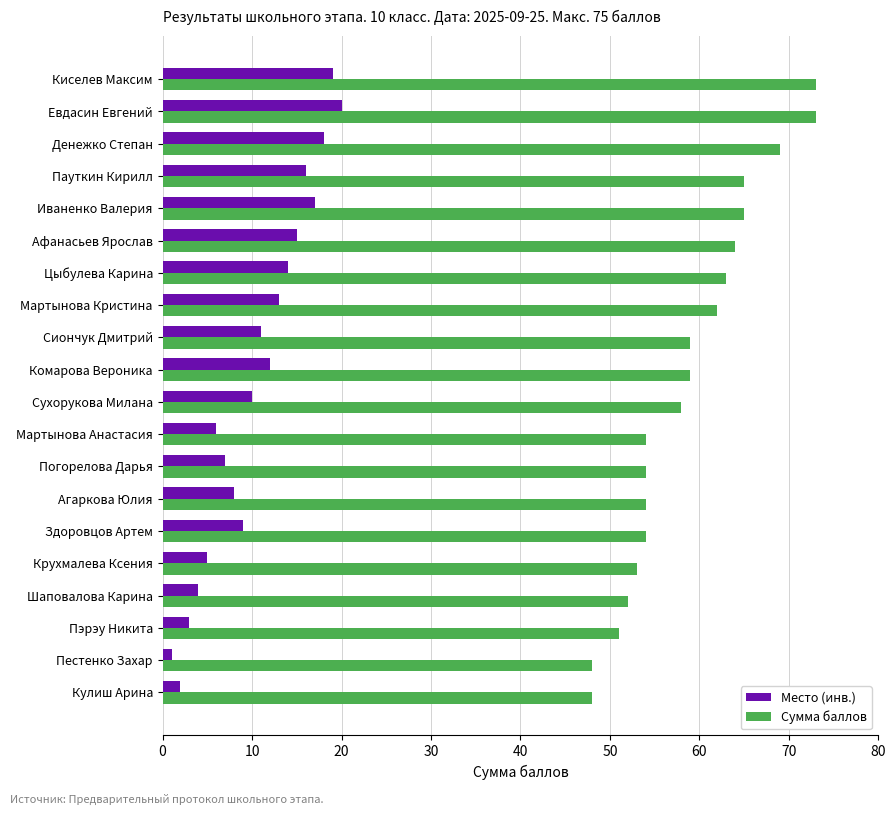

What is the difference between the maximum and minimum values in the Место (инв.) series?

19